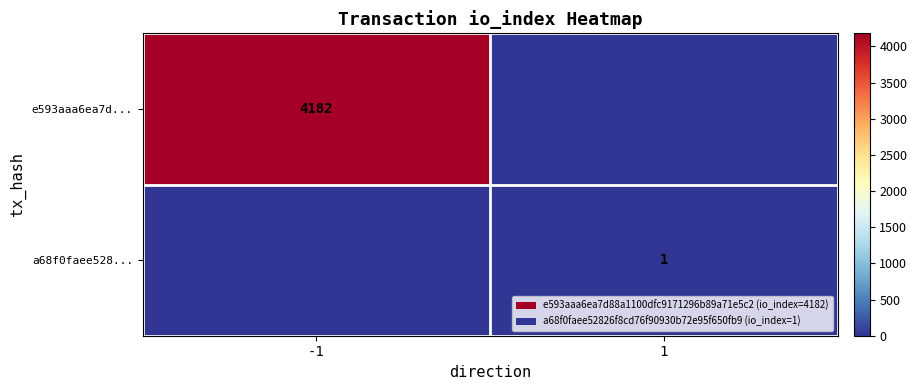

Is the value of e593aaa6ea7d... at -1 greater than the value of a68f0faee528... at 1?

Yes